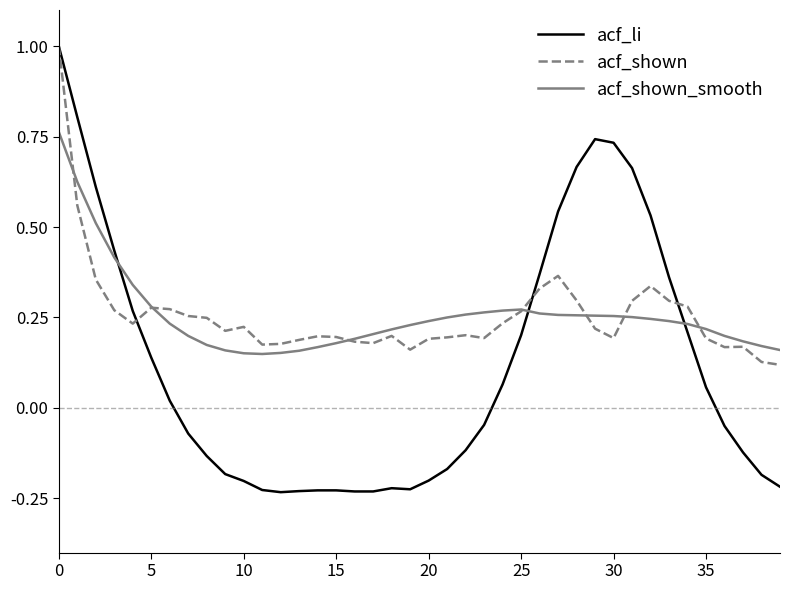

What is the greatest value displayed?

1.0